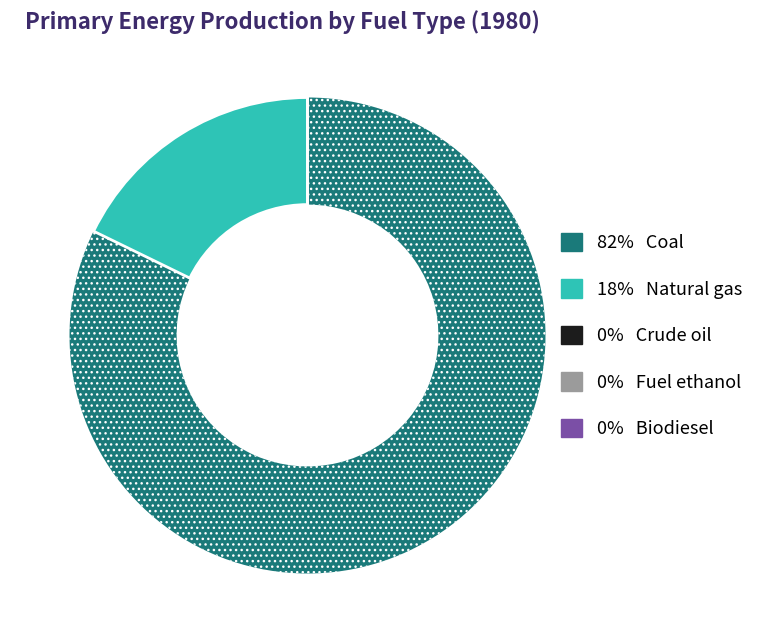

Is there a majority slice in this chart?

Yes